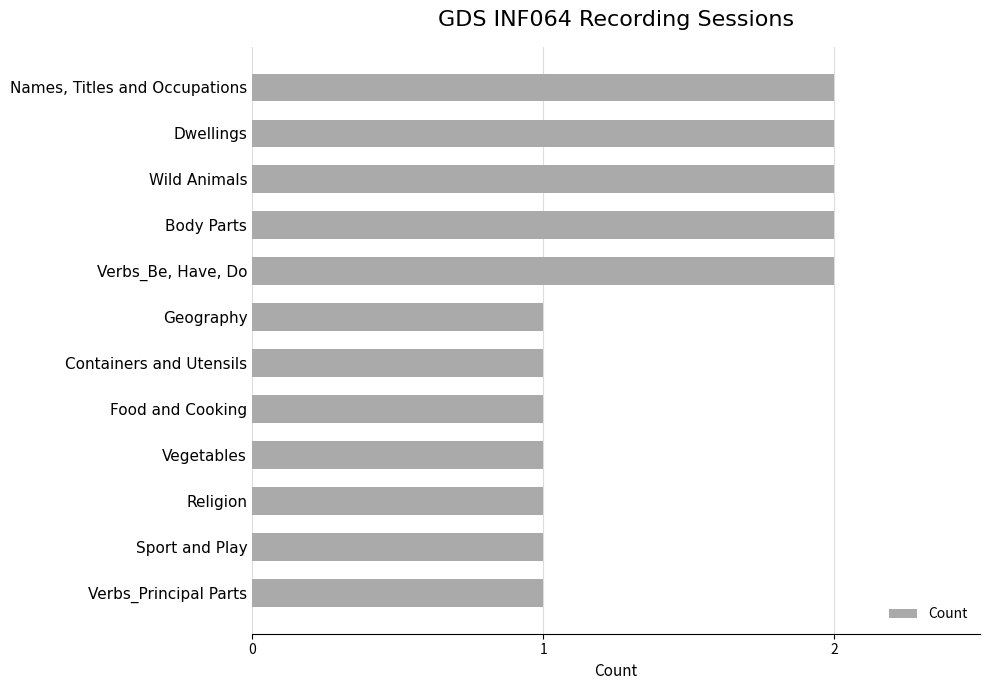

Reading bottom to top, transcribe all the data shown in this chart.

1	1	1	1	1	1	1	2	2	2	2	2